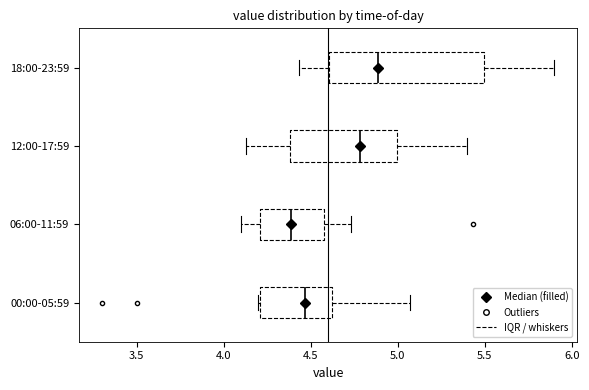

Reading bottom to top, transcribe this box plot: for each box, give where its median line is, the range the box spans, and where its two whiskers end, as read against the x-axis. The values are not printed on the chart, so give them approximately, as read against the axis.

00:00-05:59: median 4.45, box 4.20 to 4.60, whiskers 4.20 to 5.05
06:00-11:59: median 4.40, box 4.20 to 4.60, whiskers 4.10 to 4.75
12:00-17:59: median 4.80, box 4.40 to 5.00, whiskers 4.15 to 5.40
18:00-23:59: median 4.90, box 4.60 to 5.50, whiskers 4.45 to 5.90